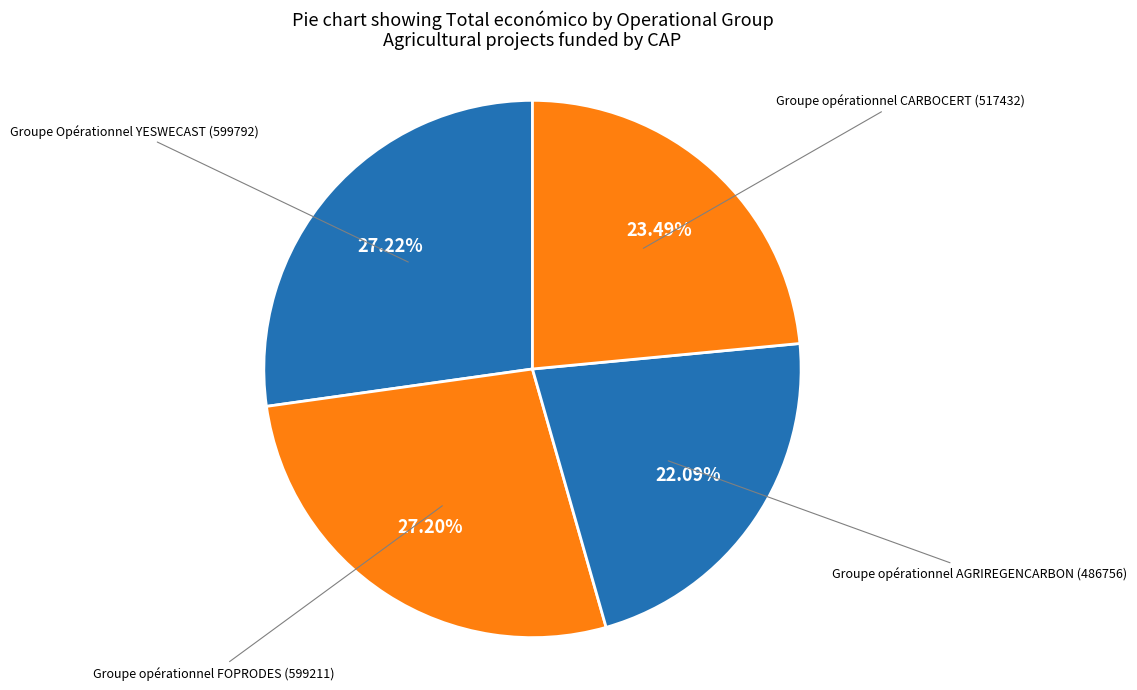

How many segments does this pie chart have?

4